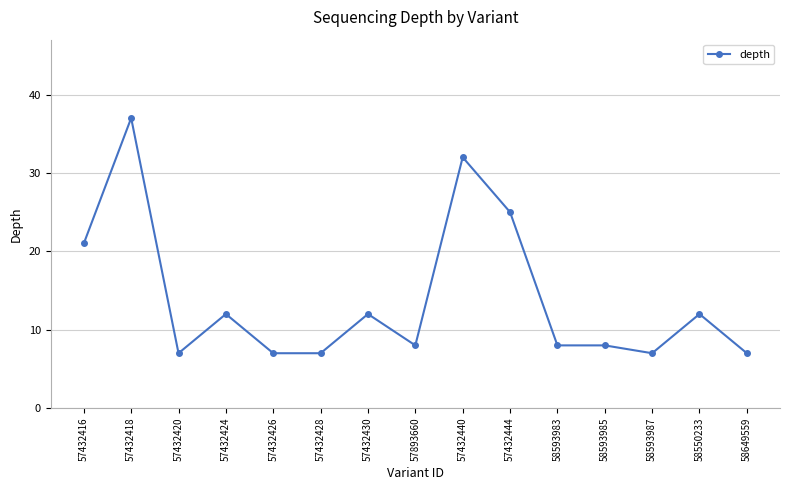

What is the maximum value shown in the chart?

37